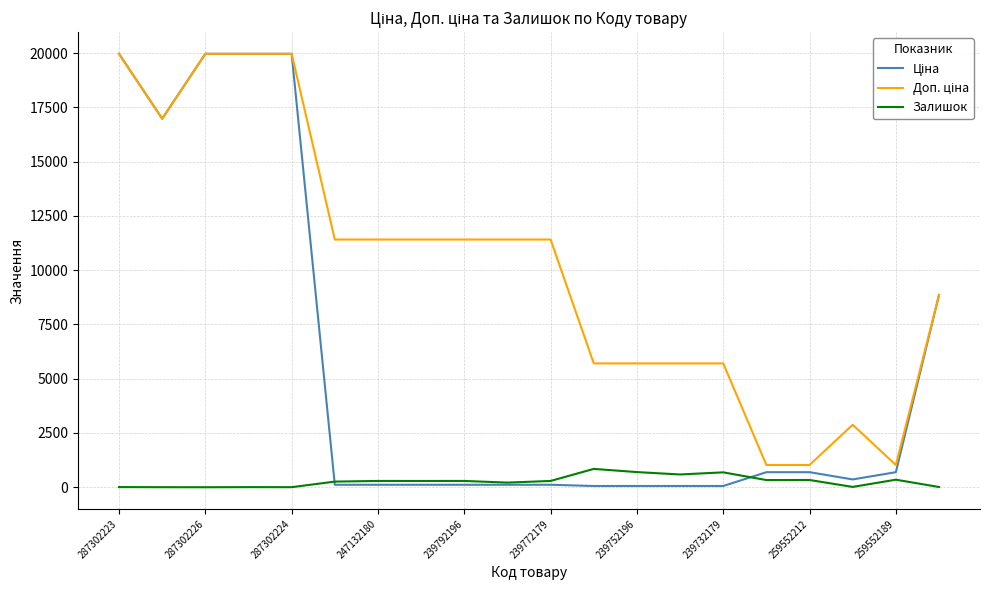

What is the greatest value displayed?

19964.2